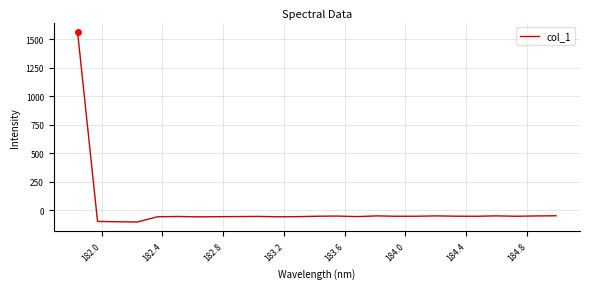

How many lines are shown in the chart?

1